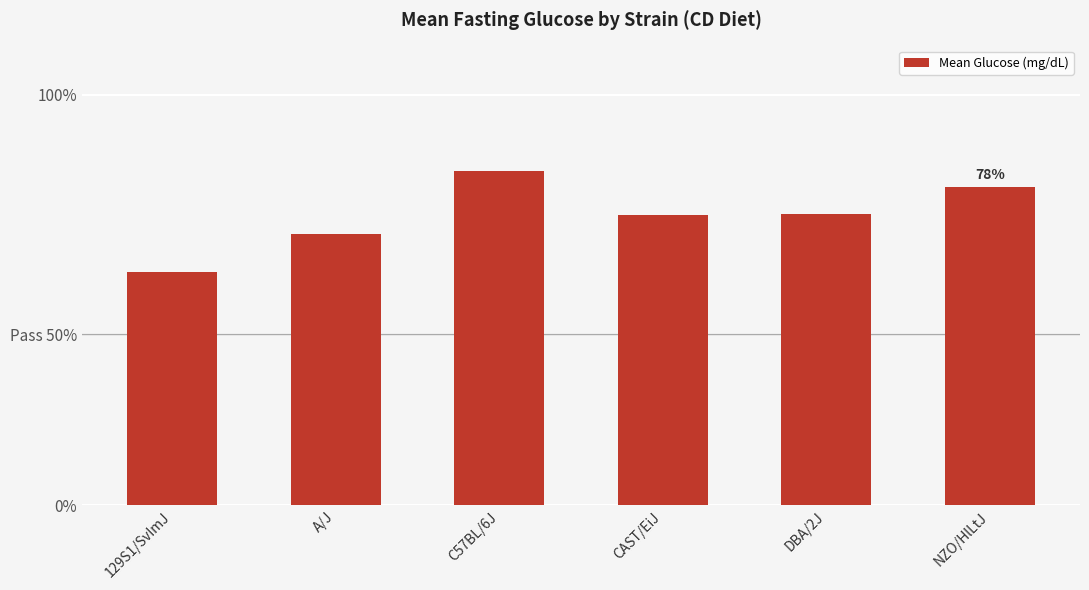

Does the chart contain any negative values?

No